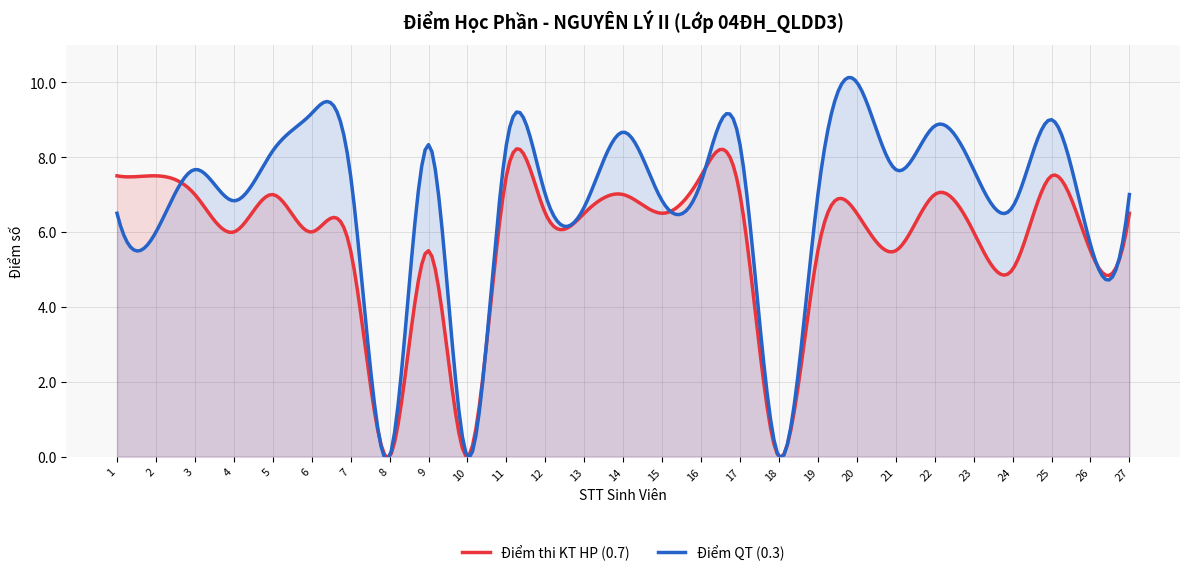

How many positive values does the Điểm QT (0.3) series have?

24